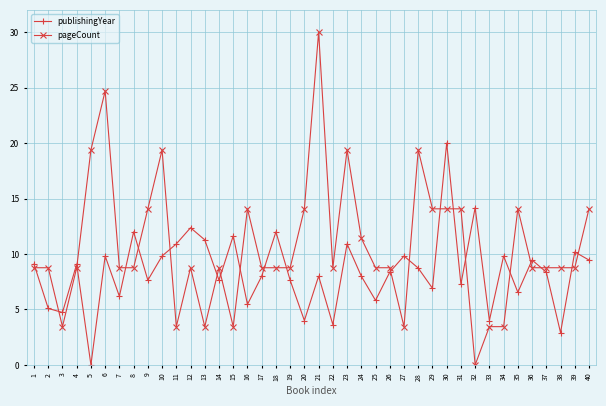

Where is the first local minimum for pageCount?

3